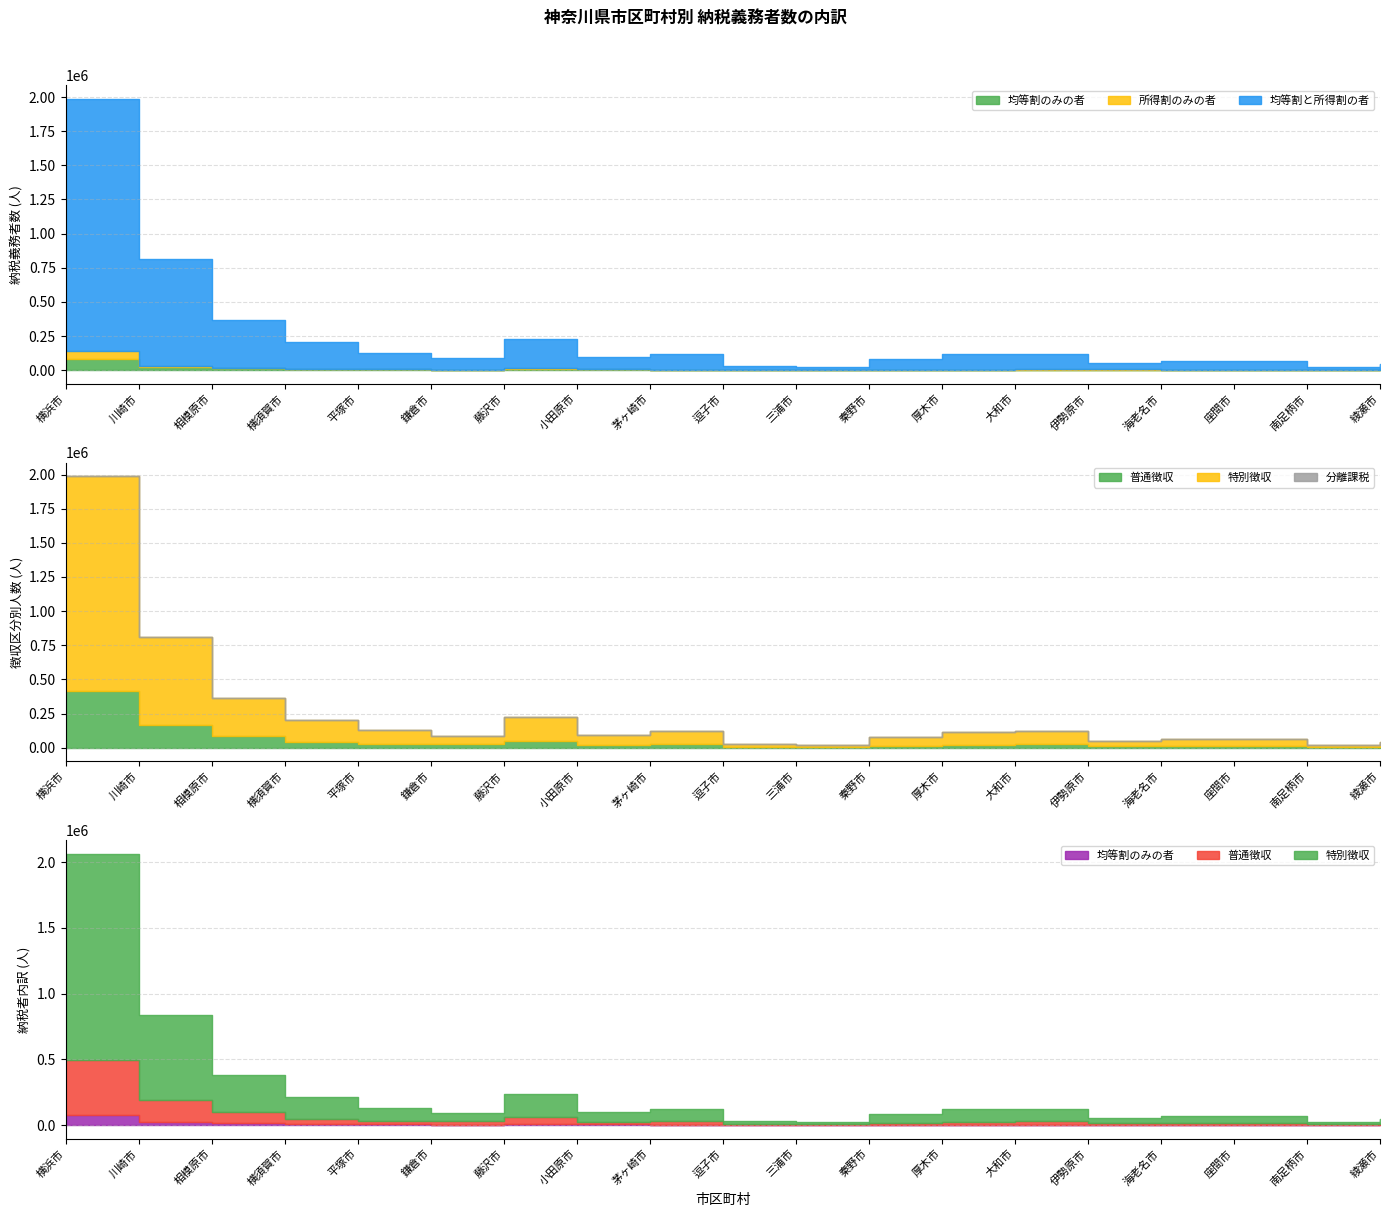

Which series changed the most between 川崎市 and 逗子市?

均等割と所得割の者